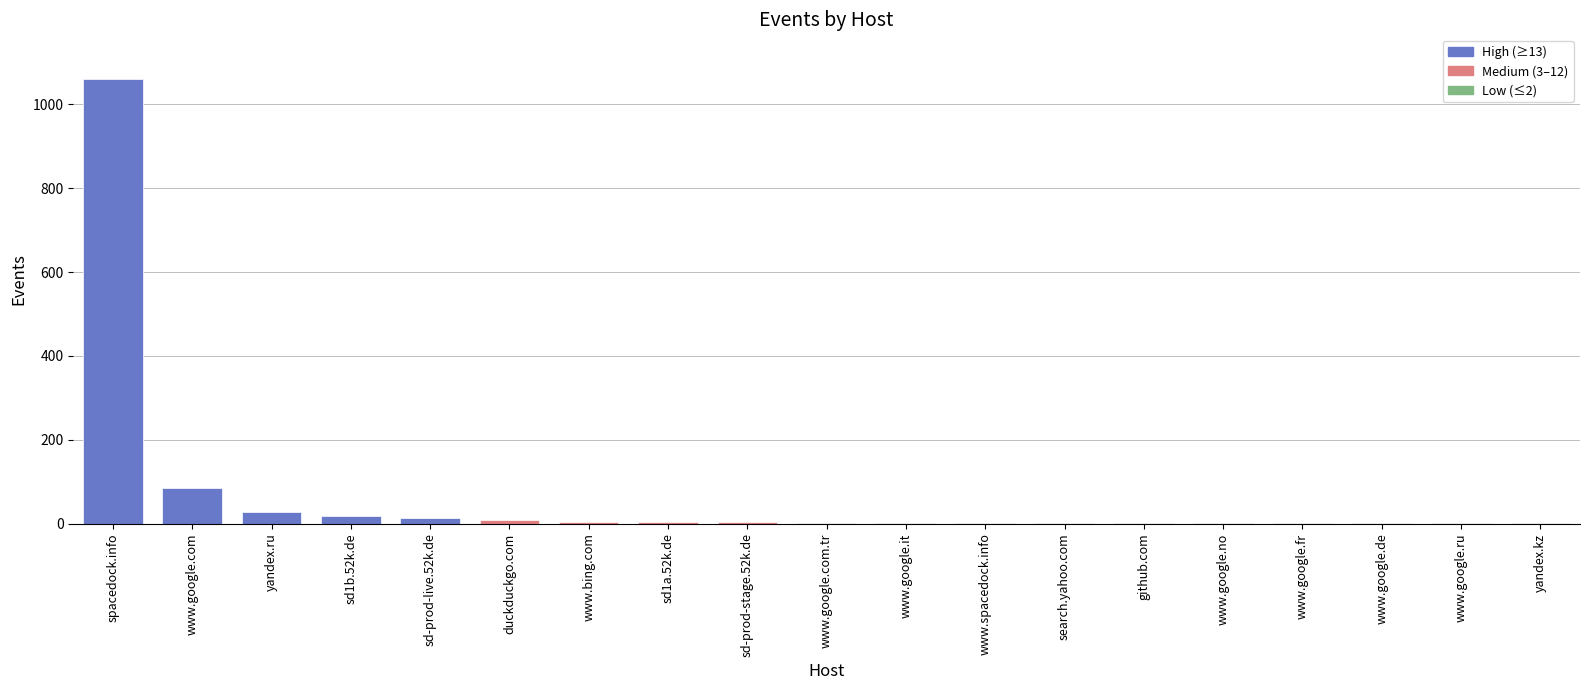

True or false: the data shows 1 at yandex.kz.

True